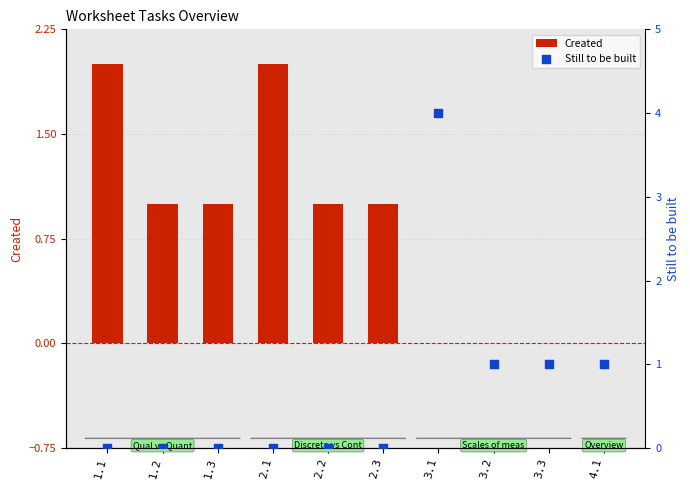

Which series has the widest spread of Y values?

Still to be built